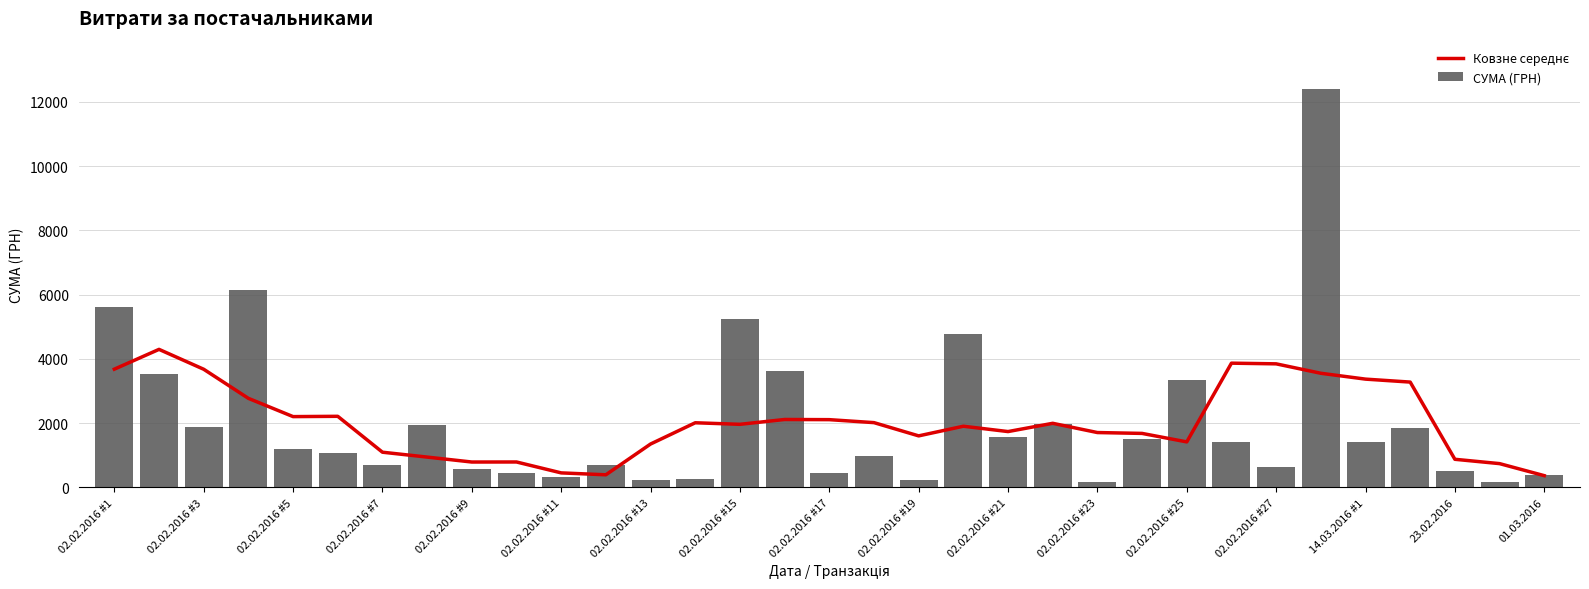

How many values in the СУМА (ГРН) series exceed 1201?

17